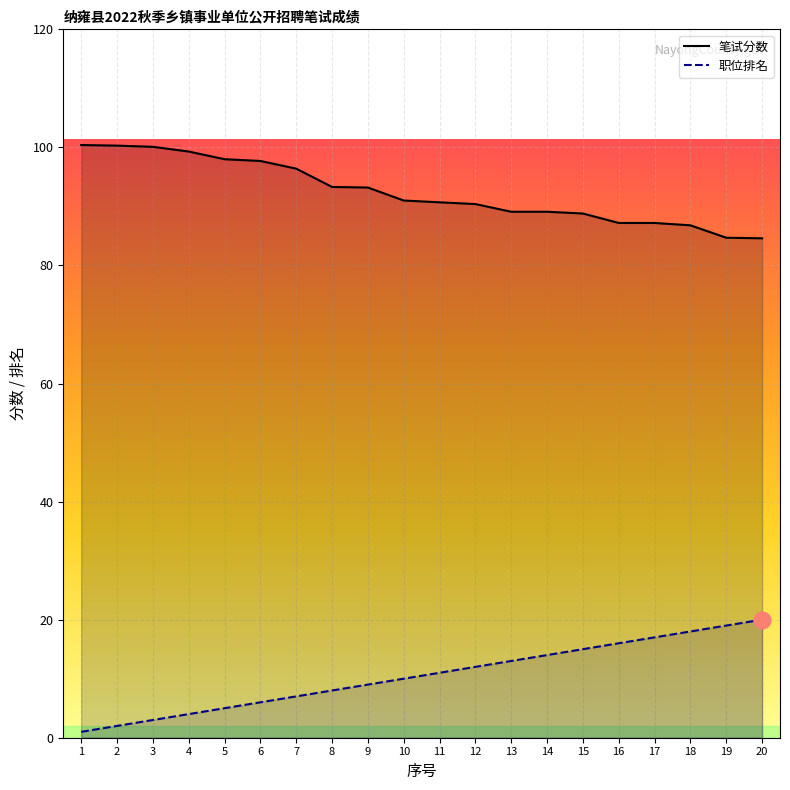

The 职位排名 series shows 24.5 at 15. True or false?

False